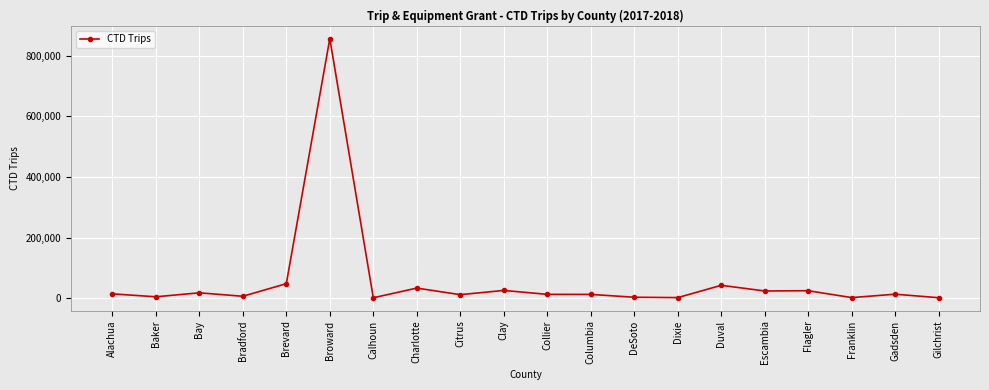

What is the sum of all values?

1169427.7